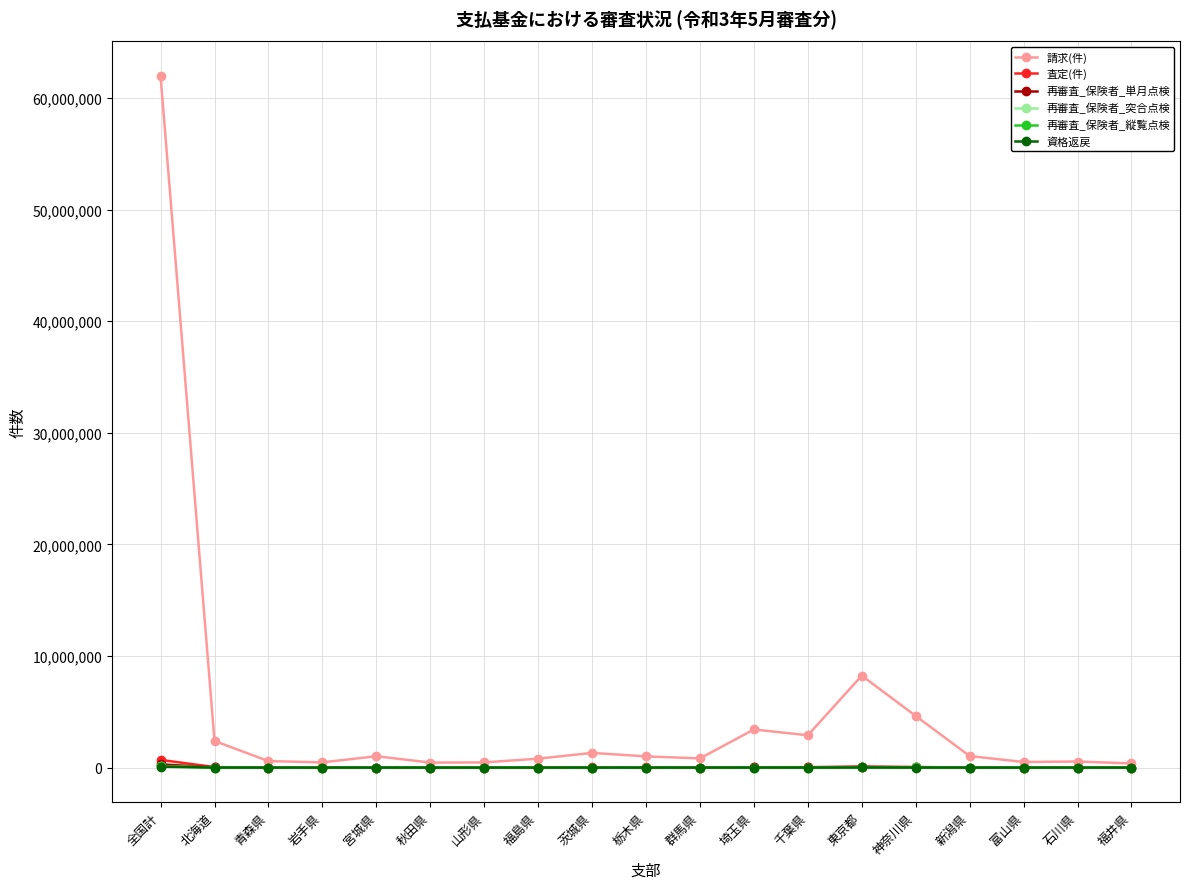

What is the label of the 10th point from the right?

栃木県